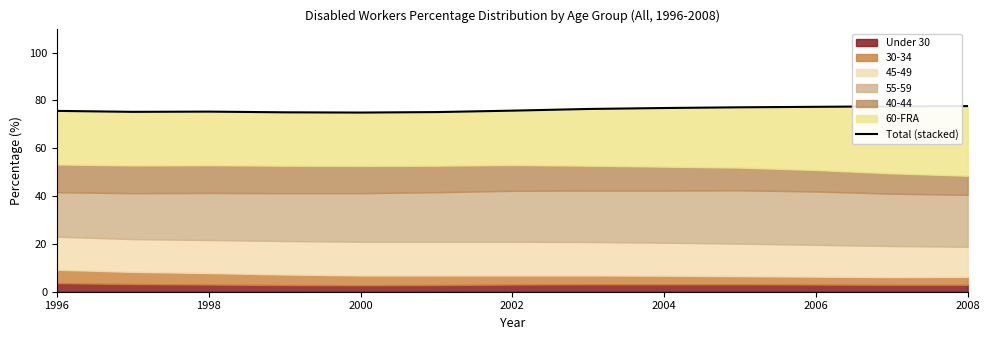

What is the label of the 2nd point from the left?

1998